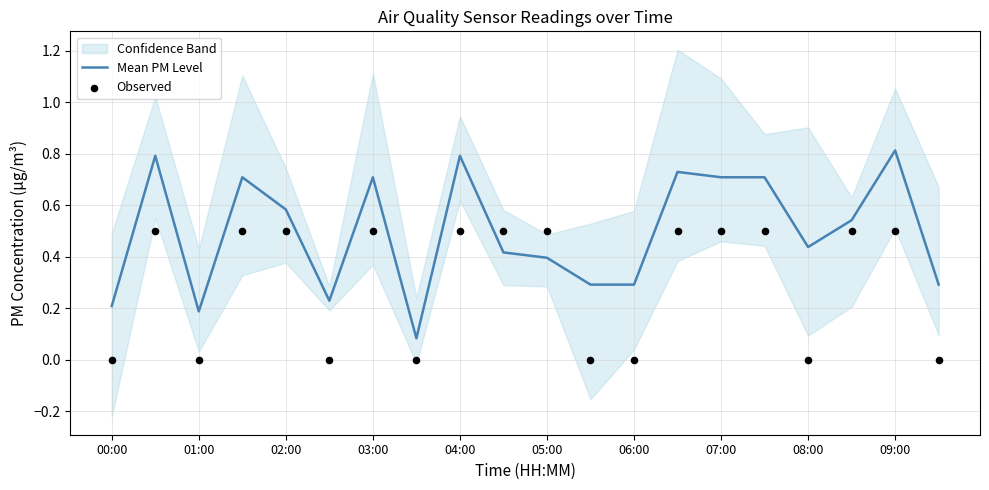

At how many categories does at least one series exceed 0?

20